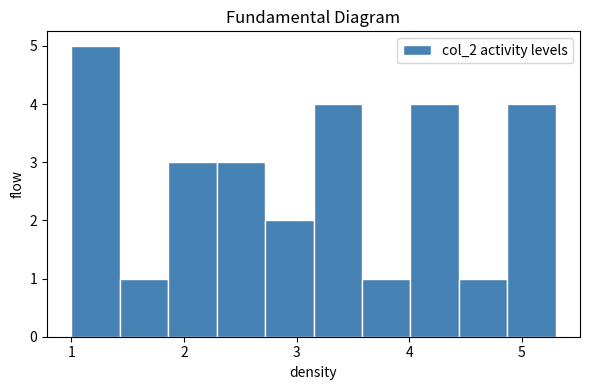

Reading left to right, transcribe this chart: for each bar, give the range it covers on the x-axis and its height. Neither the bar edges nor the heights are printed on the chart, so give them approximately, as read against the axes.

1.00 to 1.43: 5
1.43 to 1.86: 1
1.86 to 2.29: 3
2.29 to 2.72: 3
2.72 to 3.15: 2
3.15 to 3.58: 4
3.58 to 4.01: 1
4.01 to 4.44: 4
4.44 to 4.87: 1
4.87 to 5.30: 4